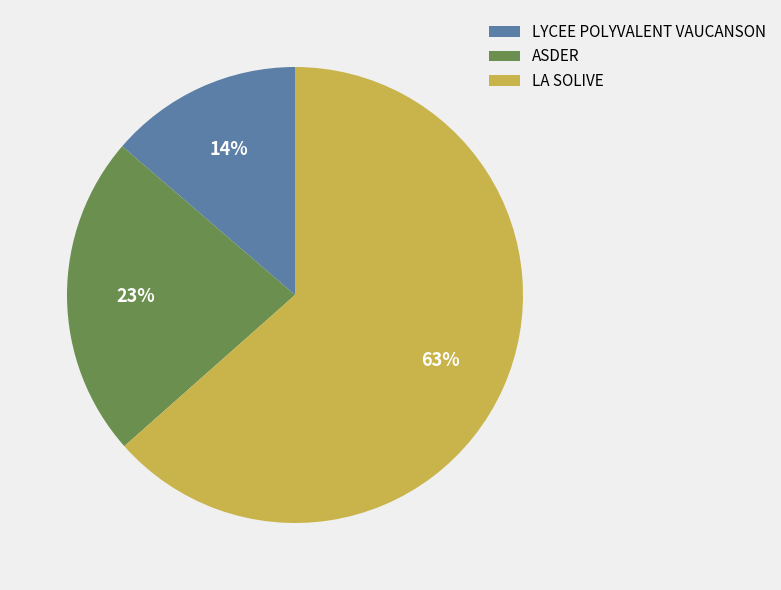

Which slice represents more than half of the pie?

LA SOLIVE